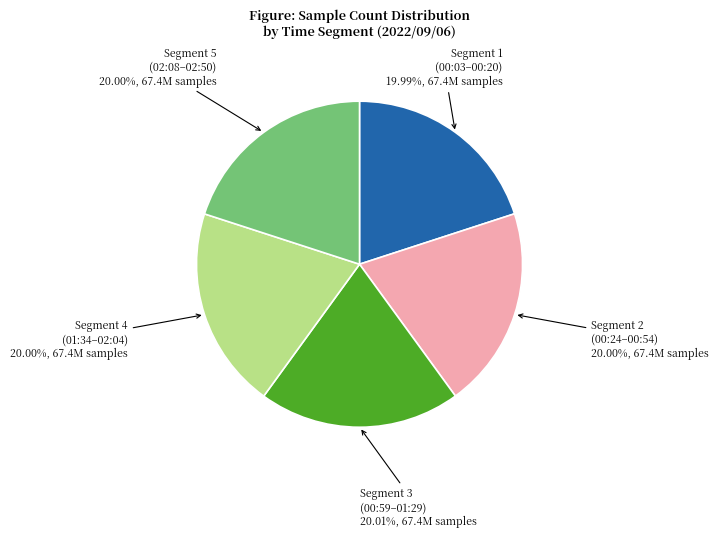

Is Segment 4 (01:34–02:04) the majority of the pie?

No